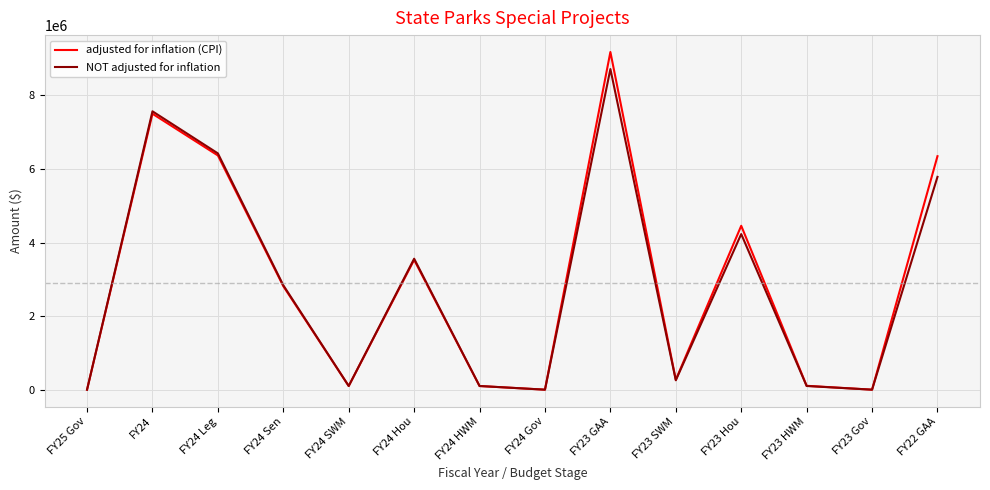

Rank the series by their maximum value, from lowest to highest.

NOT adjusted for inflation, adjusted for inflation (CPI)